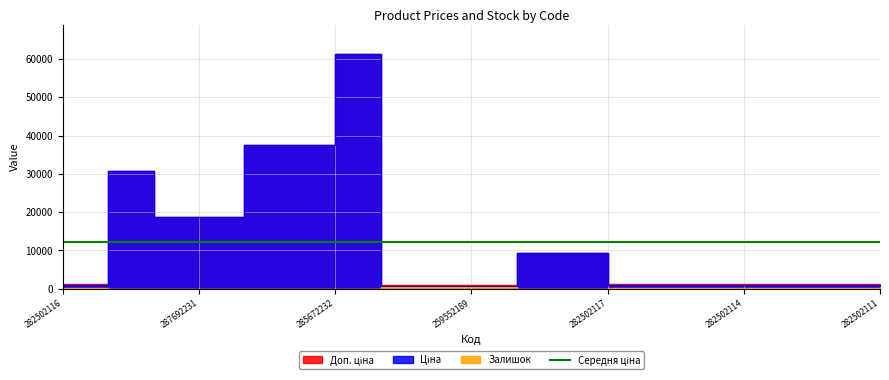

What is the difference between the second highest and minimum values in the Ціна series?

36899.9